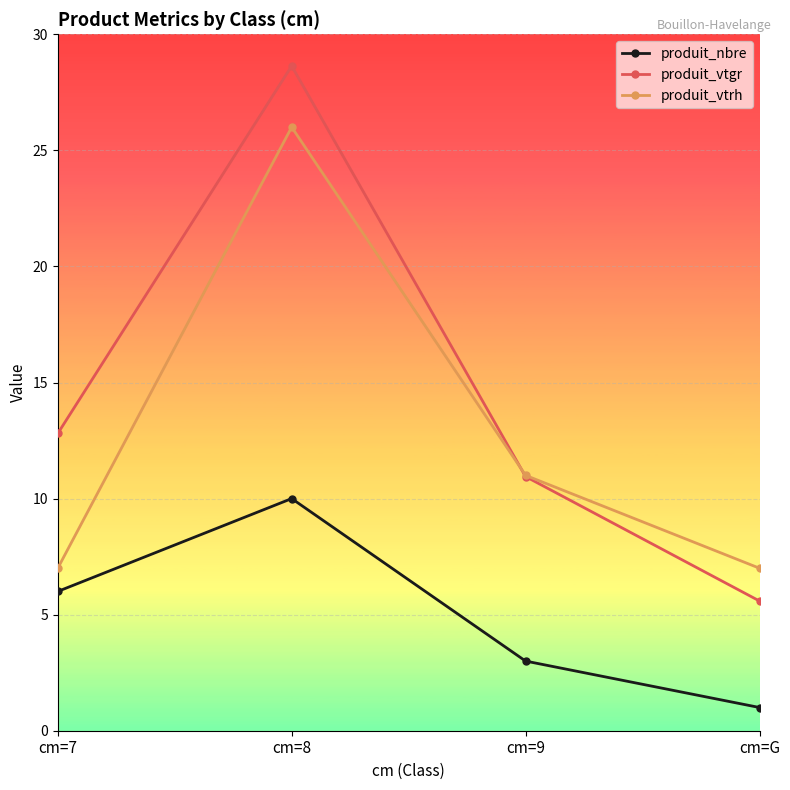

What is the difference between the second highest and second lowest values in the produit_nbre series?

3.0